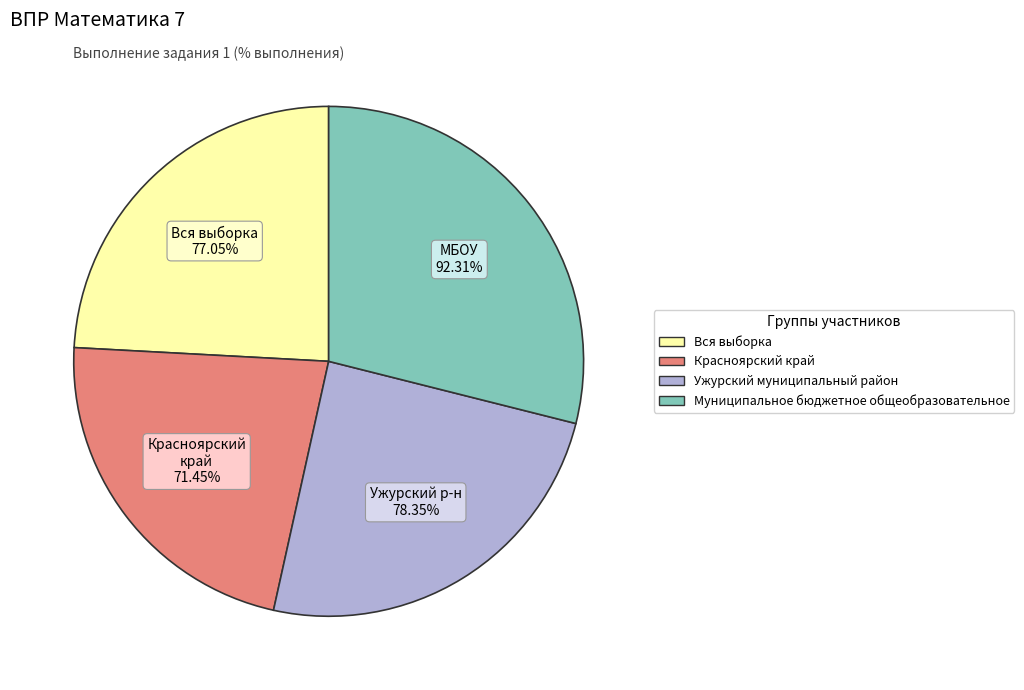

To the nearest percent, what portion does Красноярский край represent?

22%